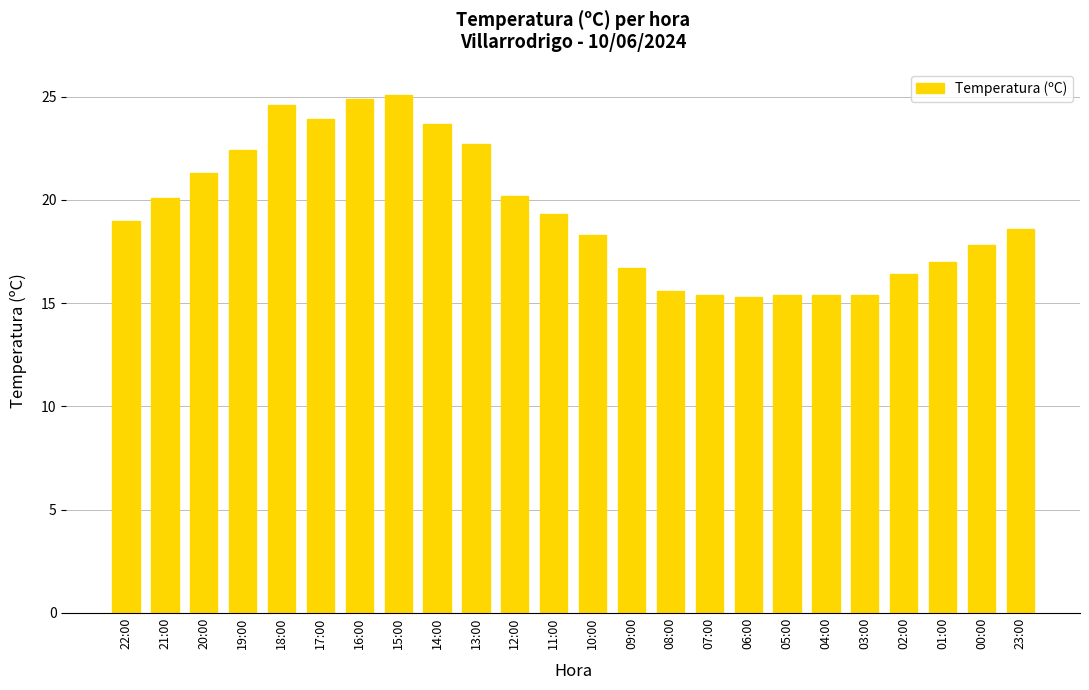

How many series are shown in this chart?

1